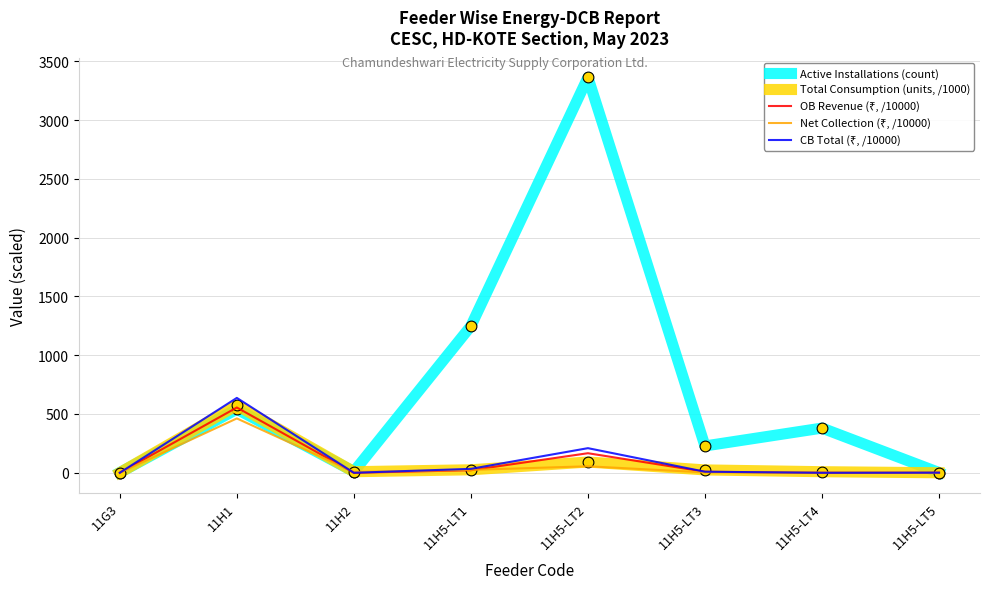

At how many categories does at least one series exceed 2358?

1